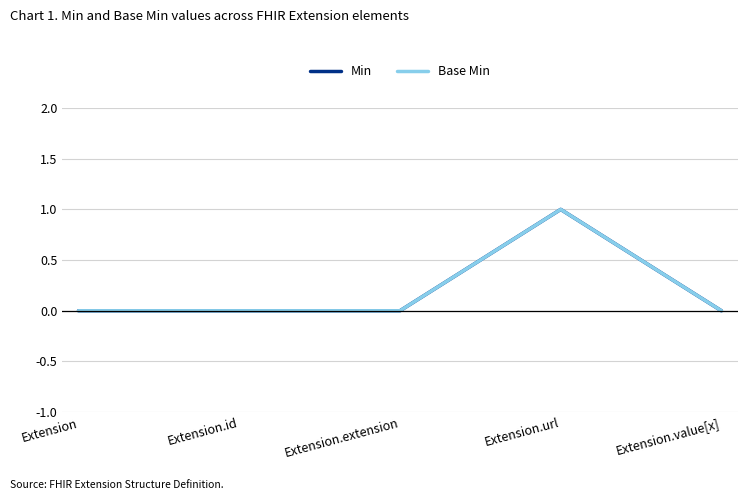

At how many categories does at least one series exceed 0?

1